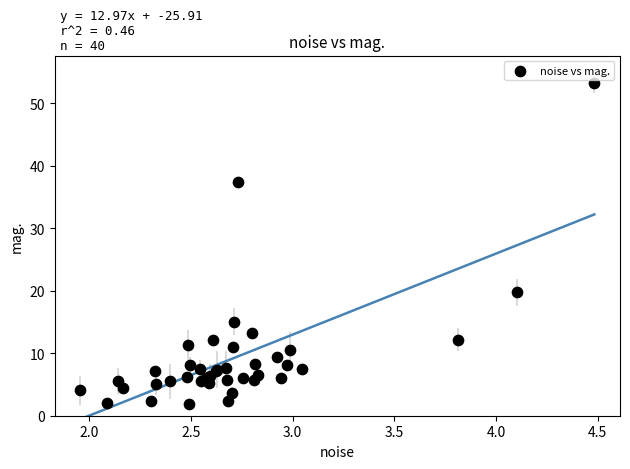

What Y value in the scatter plot is closest to 27?

19.8